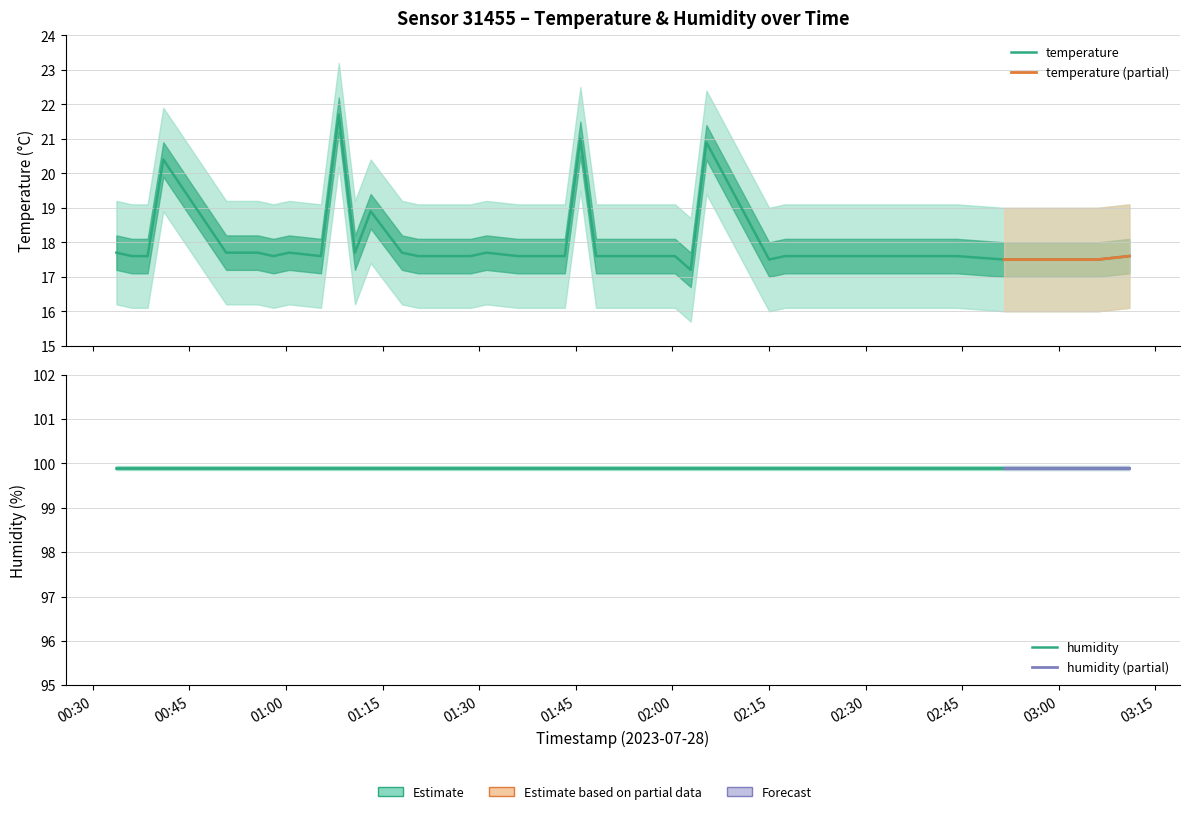

What is the difference between the second highest and minimum values?

3.8